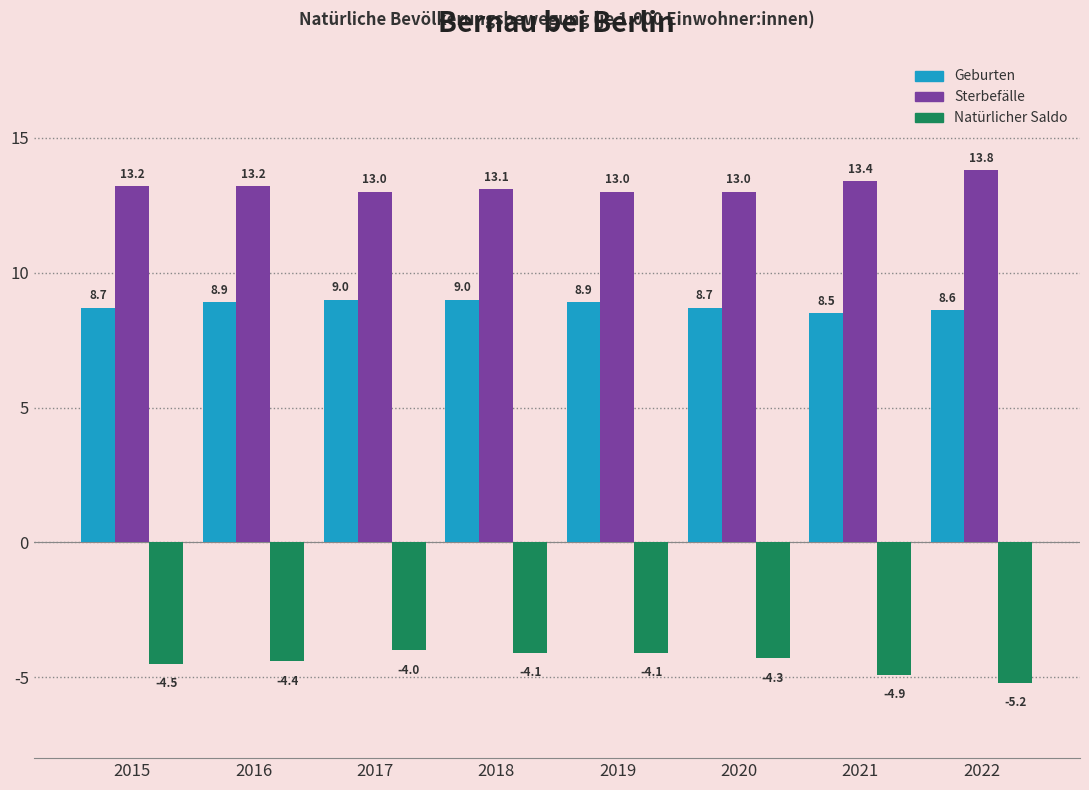

What is the difference between the maximum and minimum values in the Geburten series?

0.5